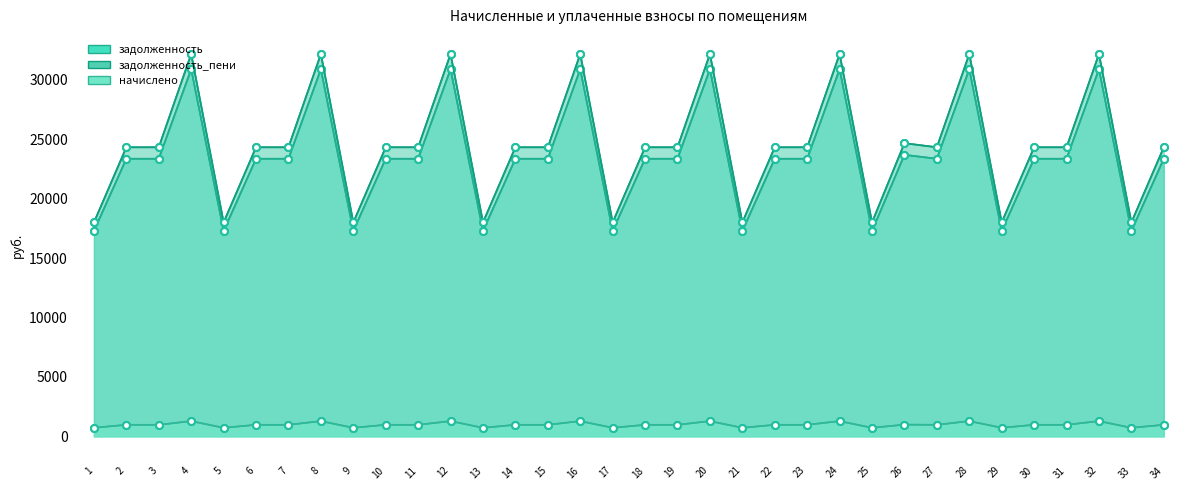

In задолженность_пени, how many points are lower than both neighbors (excluding endpoints)?

9